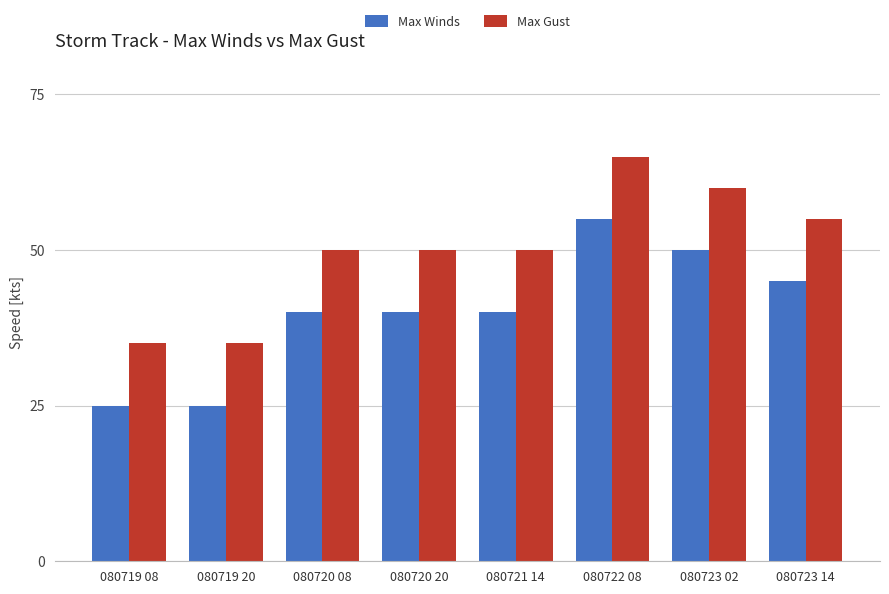

What is the value of the Max Gust bar at the 6th from the left?

65